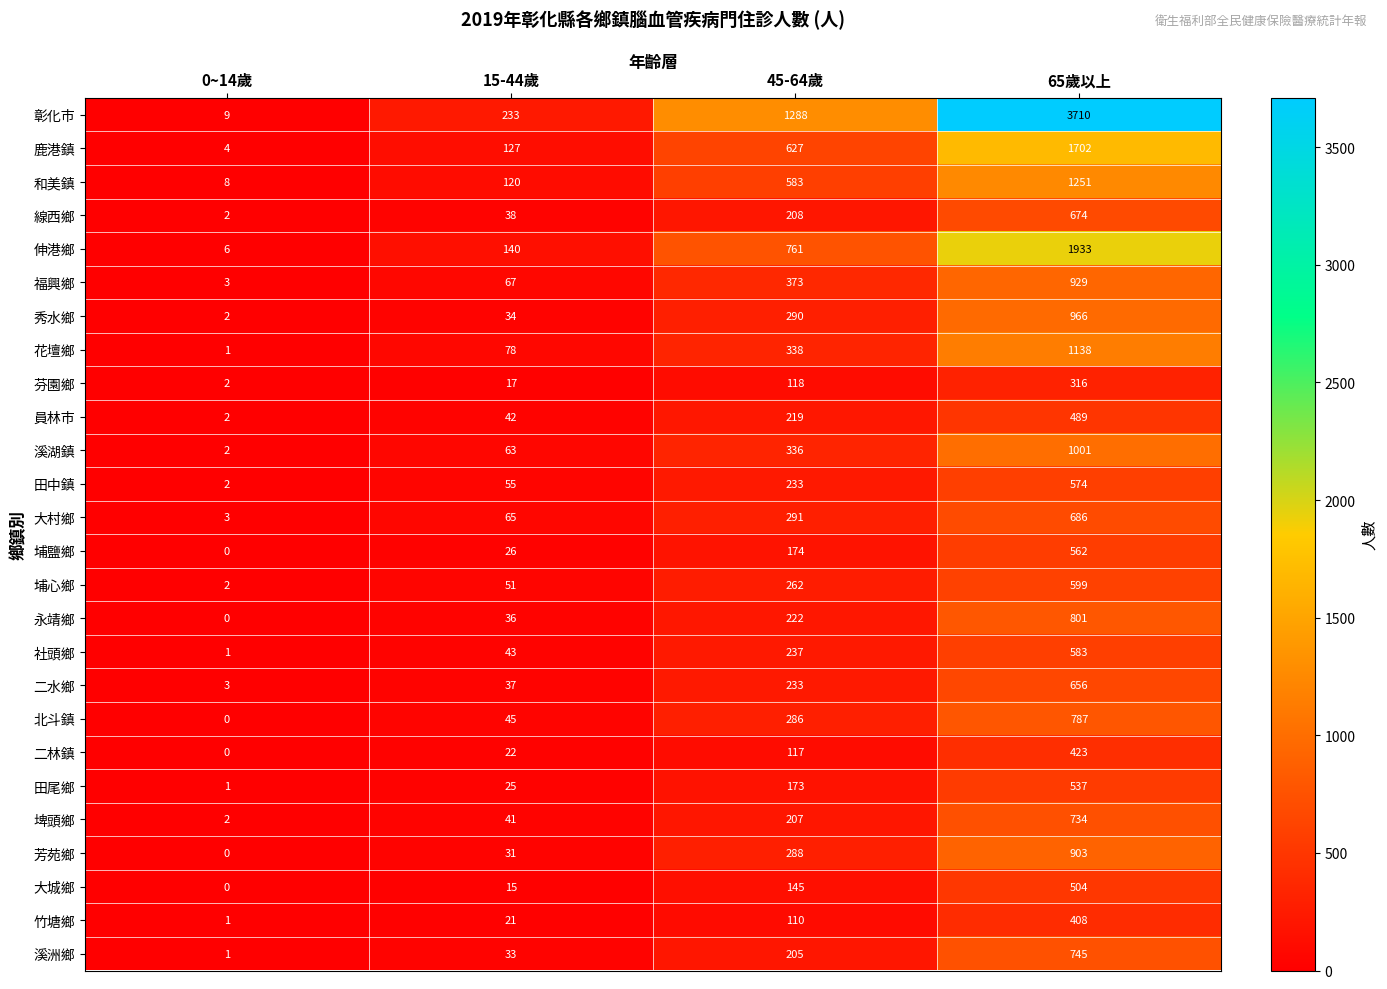

Which category has the lowest value in the 福興鄉 series?

0~14歲